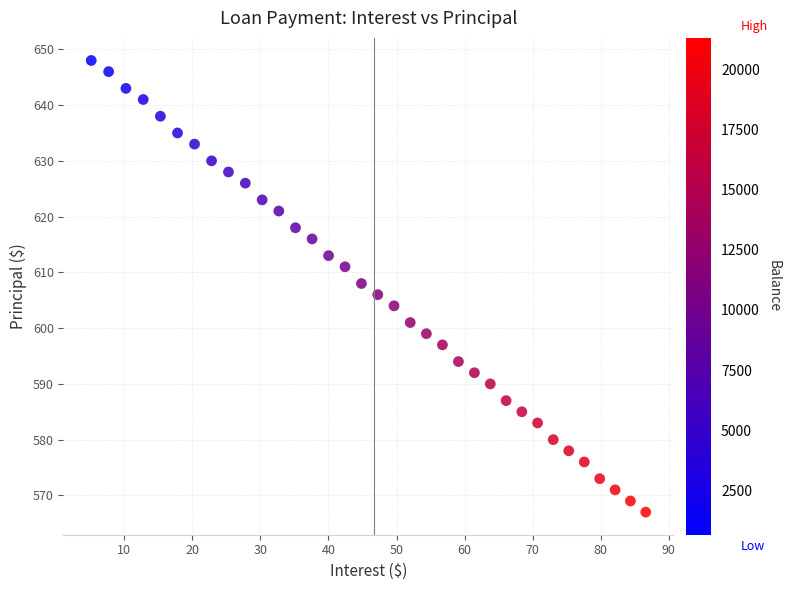

What is the range of Y values (max minus min)?

81